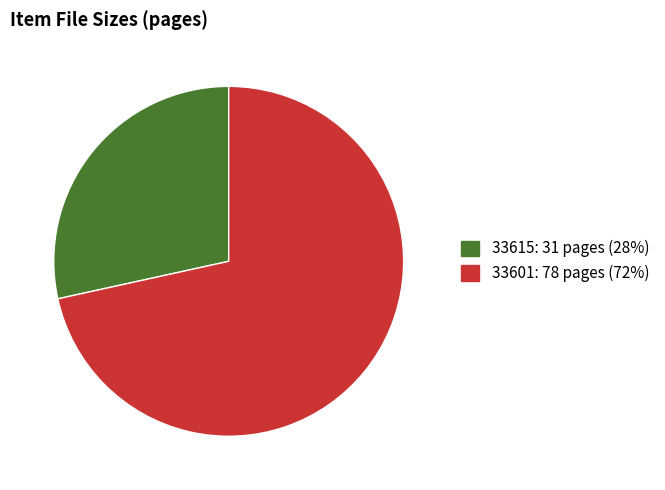

Is the sum of 33601: 78 pages (72%) and 33615: 31 pages (28%) greater than half?

Yes